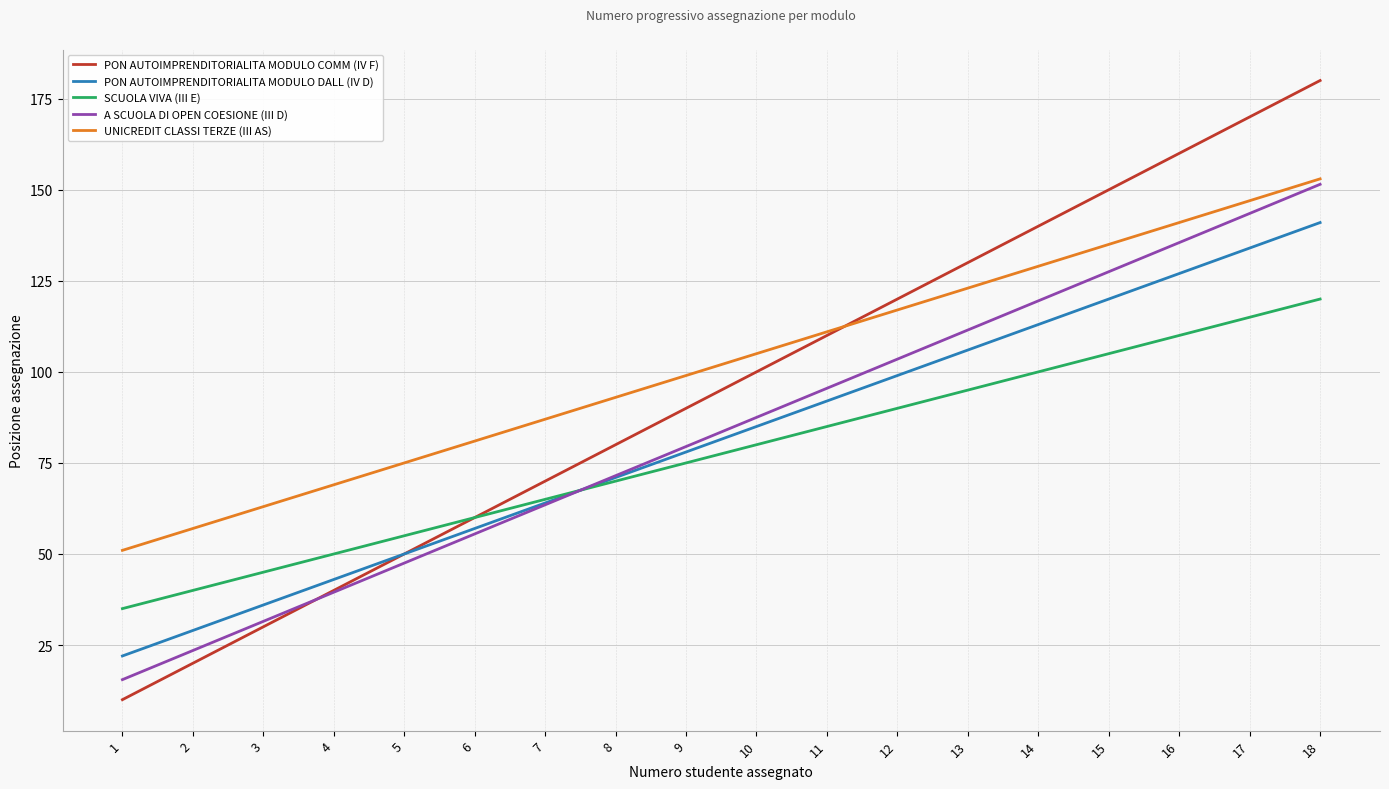

What is the total value across all series at 18?

745.5